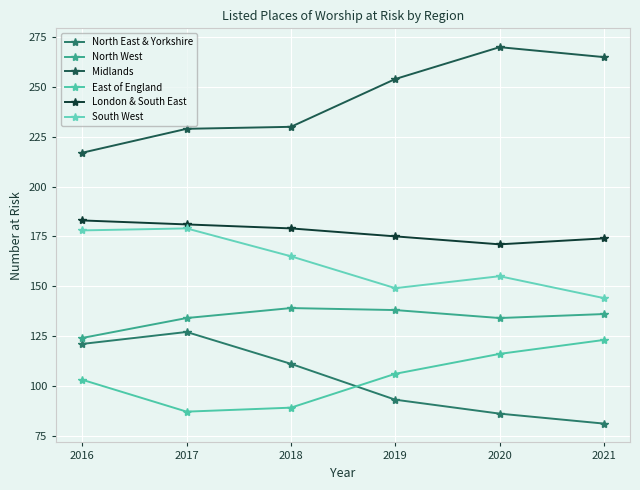

True or false: Midlands and East of England intersect in this chart.

False